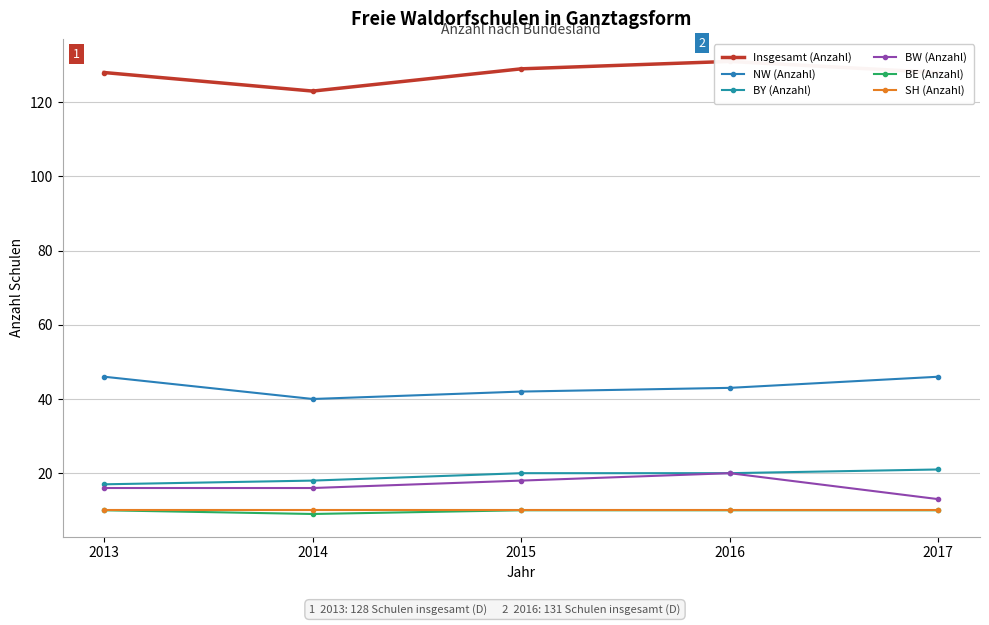

Is it true that BY (Anzahl) equals 10 at 2013?

False